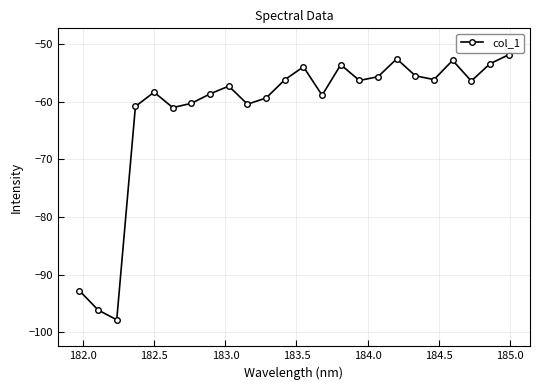

What is the difference between the maximum and minimum values?

45.9